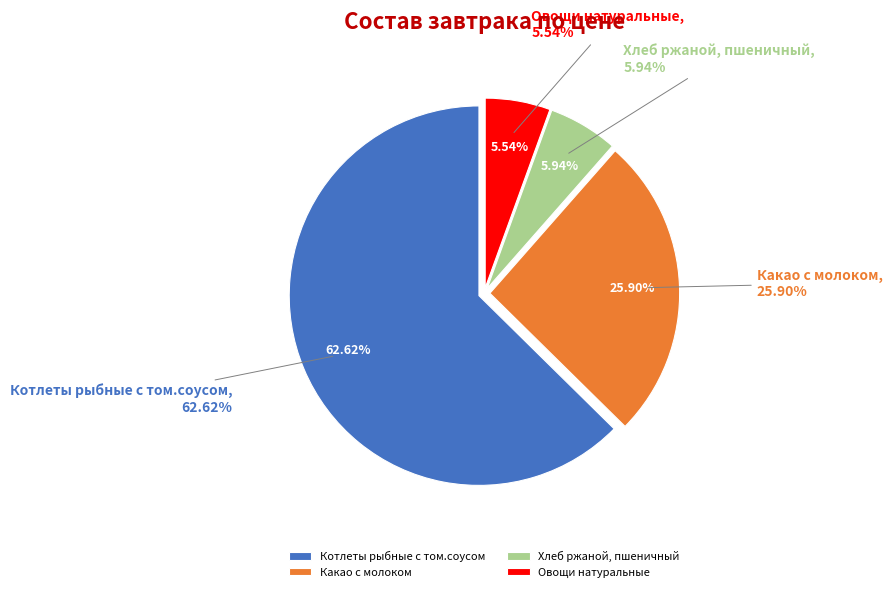

What percentage do Какао с молоком and Овощи натуральные together represent?

31.4%